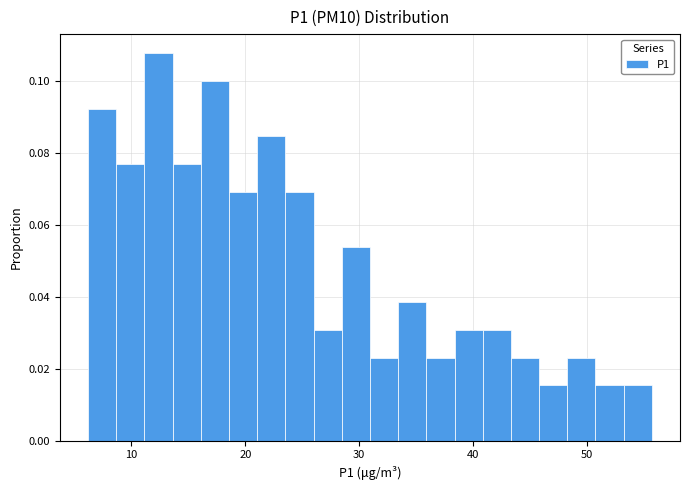

Around what value on the x-axis is the tallest bar? Give the approximate position of its centre, as read against the axis.

12